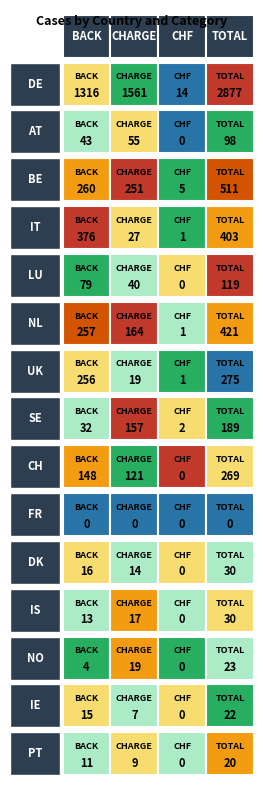

What is the difference between the maximum and minimum values in the UK series?

274